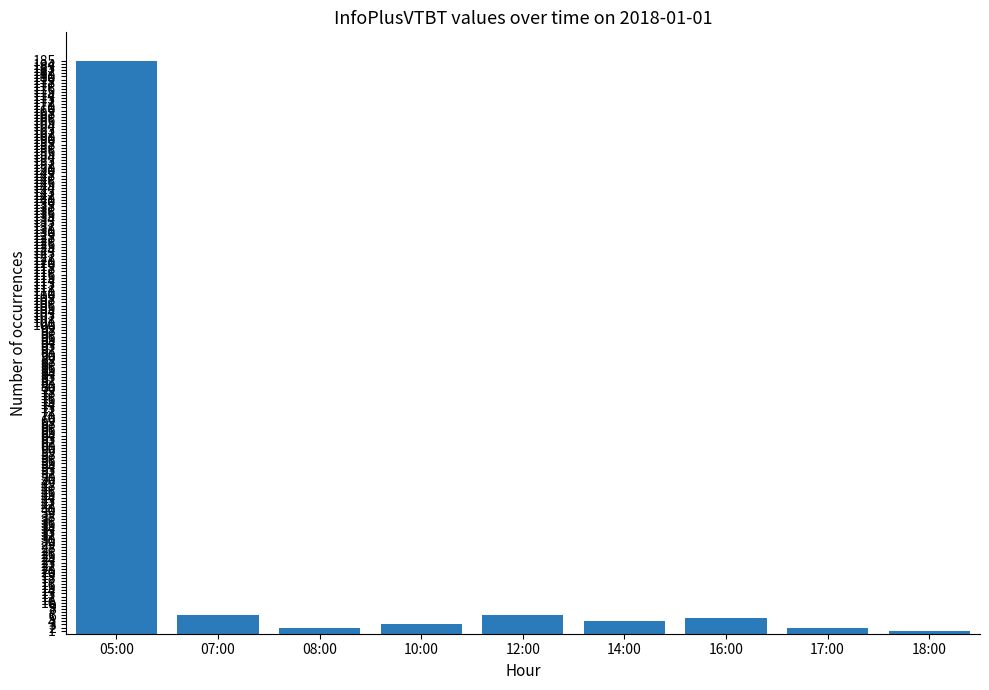

What is the change in value from 10:00 to 18:00?

-2